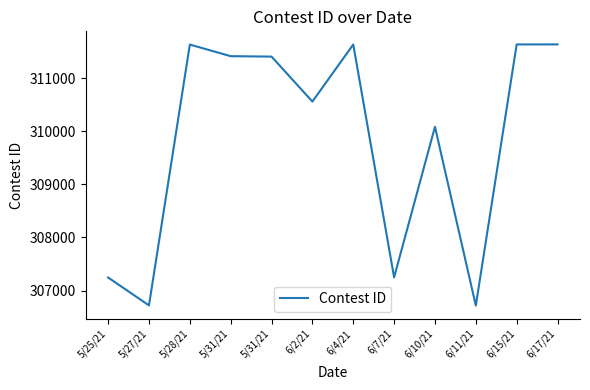

Is this an area chart (filled region under the line)?

No